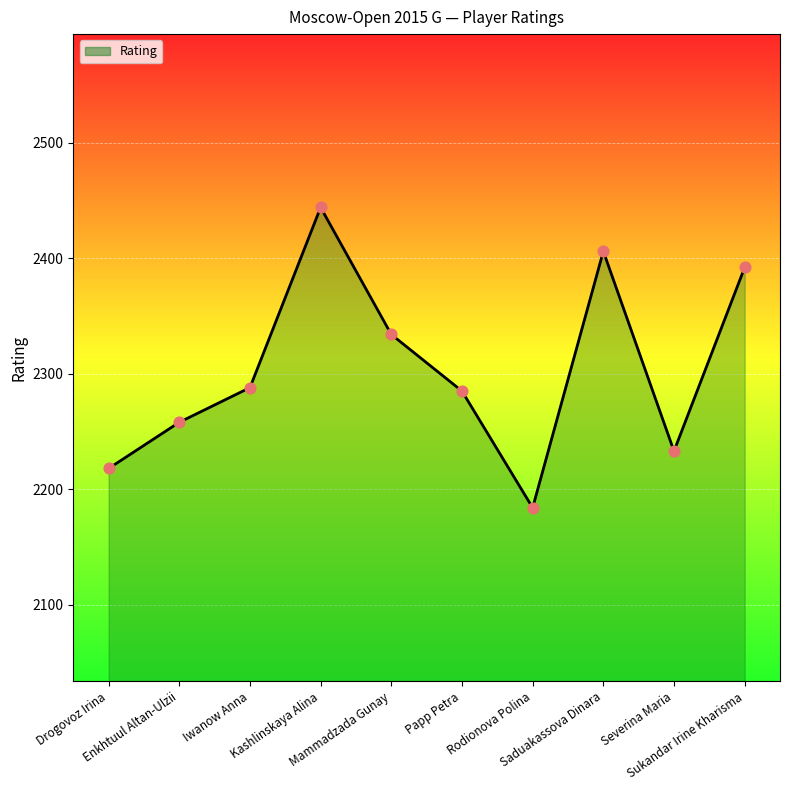

What is the ratio of the value at Iwanow Anna to the value at Papp Petra?

1.0